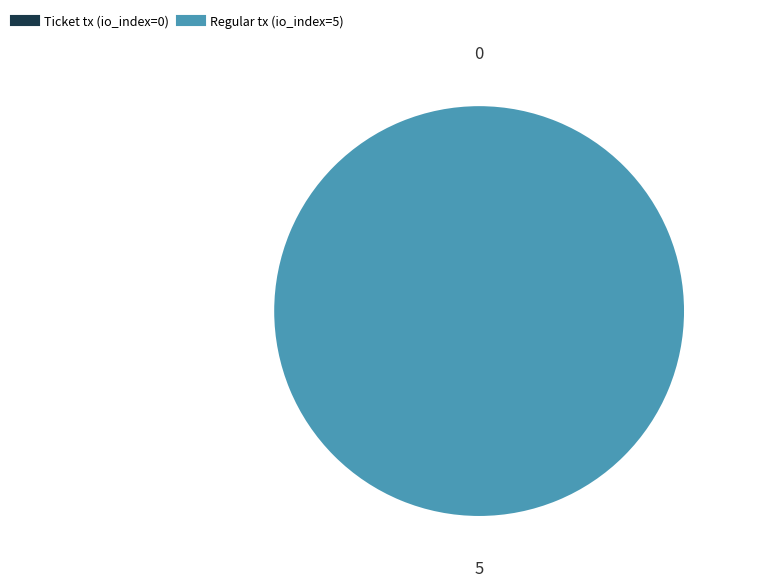

Does Regular tx (io_index=5) represent more than half of the total?

Yes